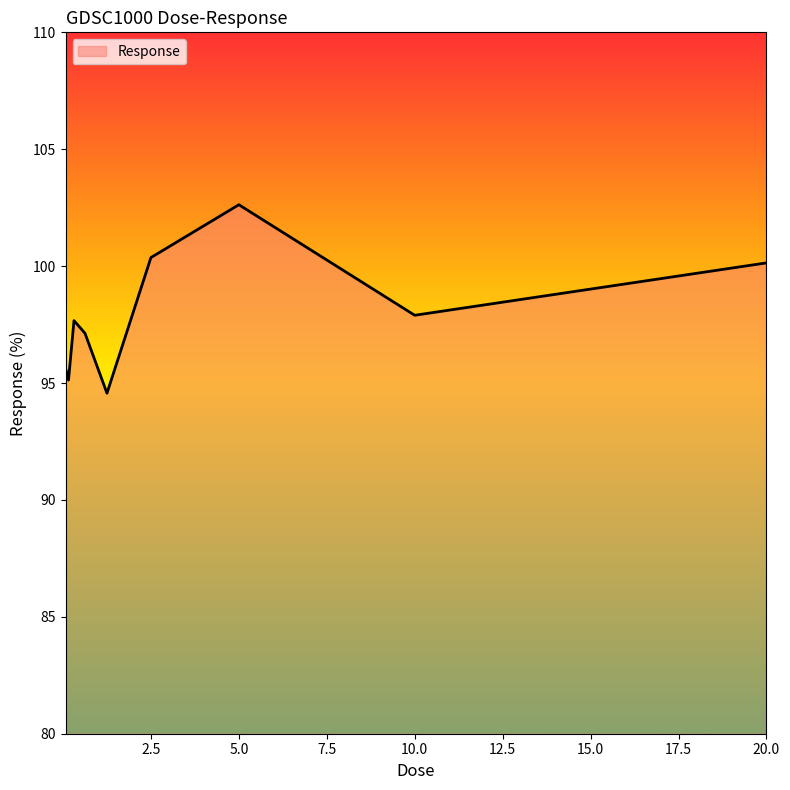

What is the maximum value shown in the chart?

102.6